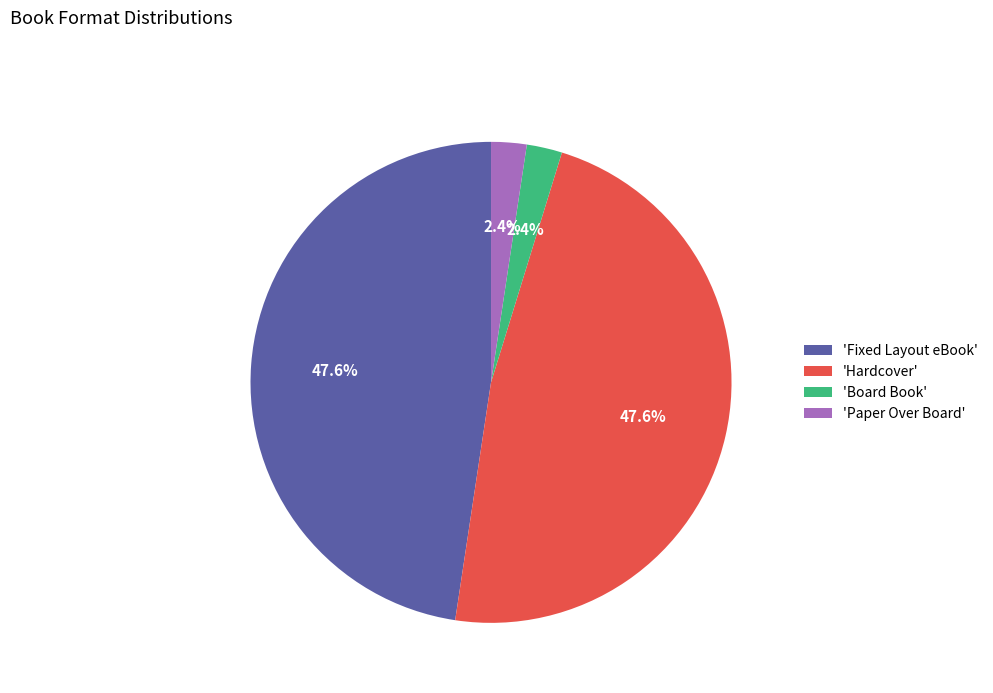

What portion of the pie excludes 'Paper Over Board'?

97.6%